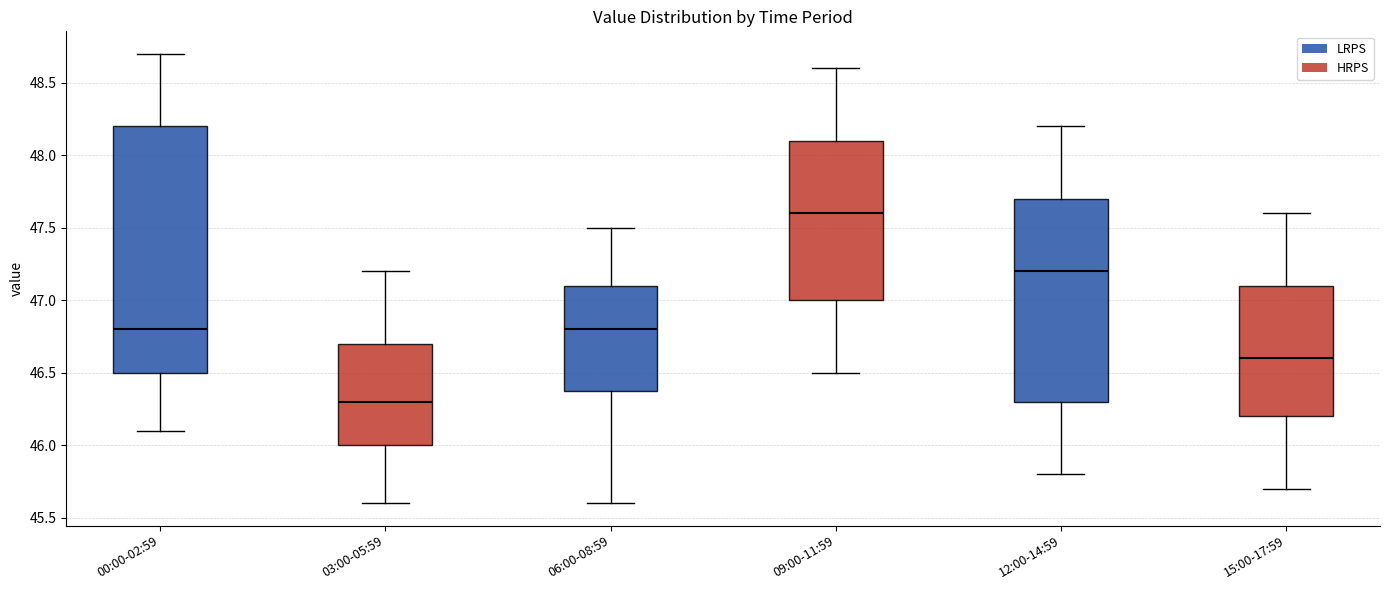

Comparing the boxes themselves (not the whiskers), which one is the tallest?

00:00-02:59